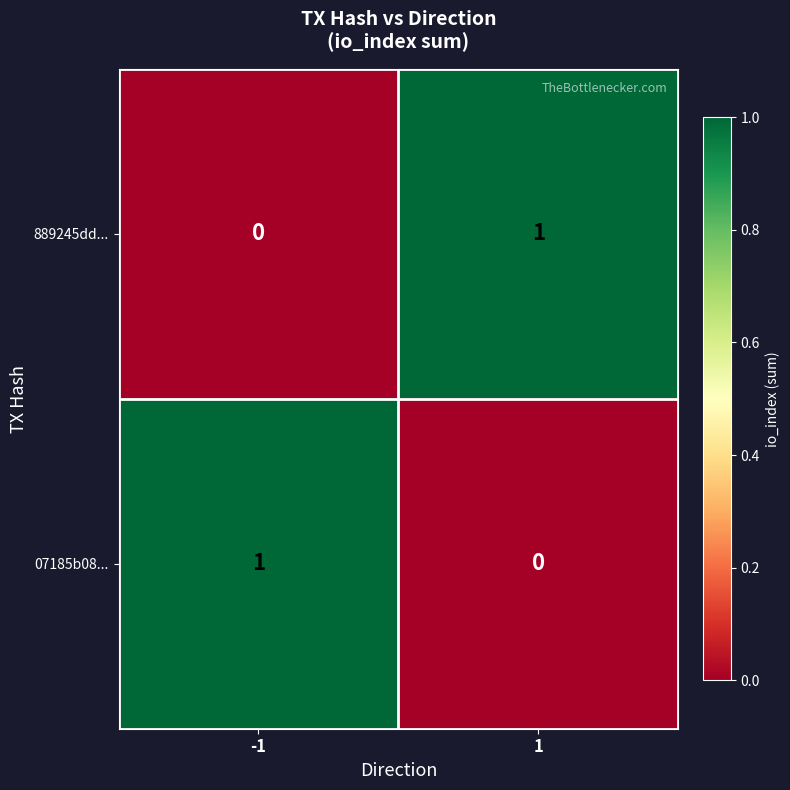

True or false: 07185b08... has a value of 1 at -1.

True